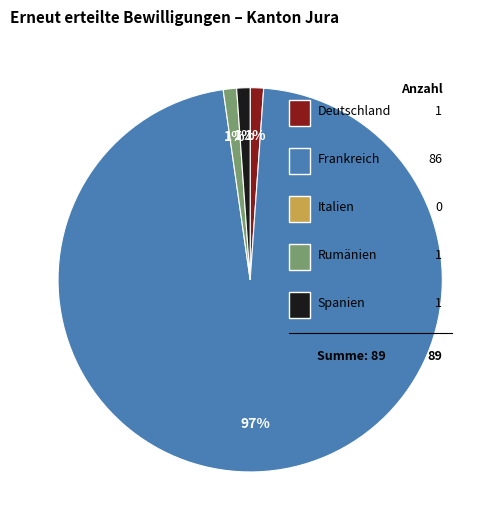

Approximately how many times larger is the value at Frankreich compared to Spanien?

86.0